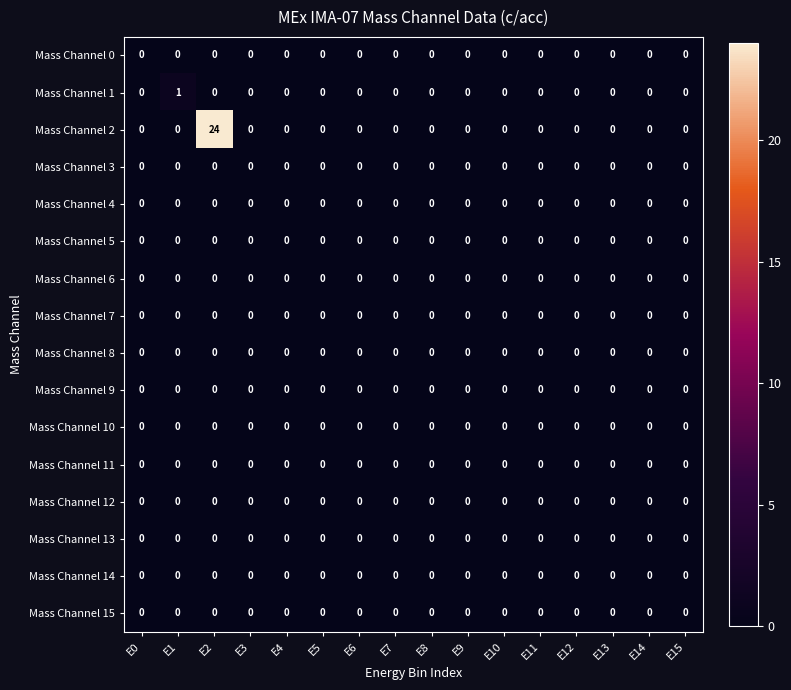

Which series has the largest range (max minus min)?

Mass Channel 2